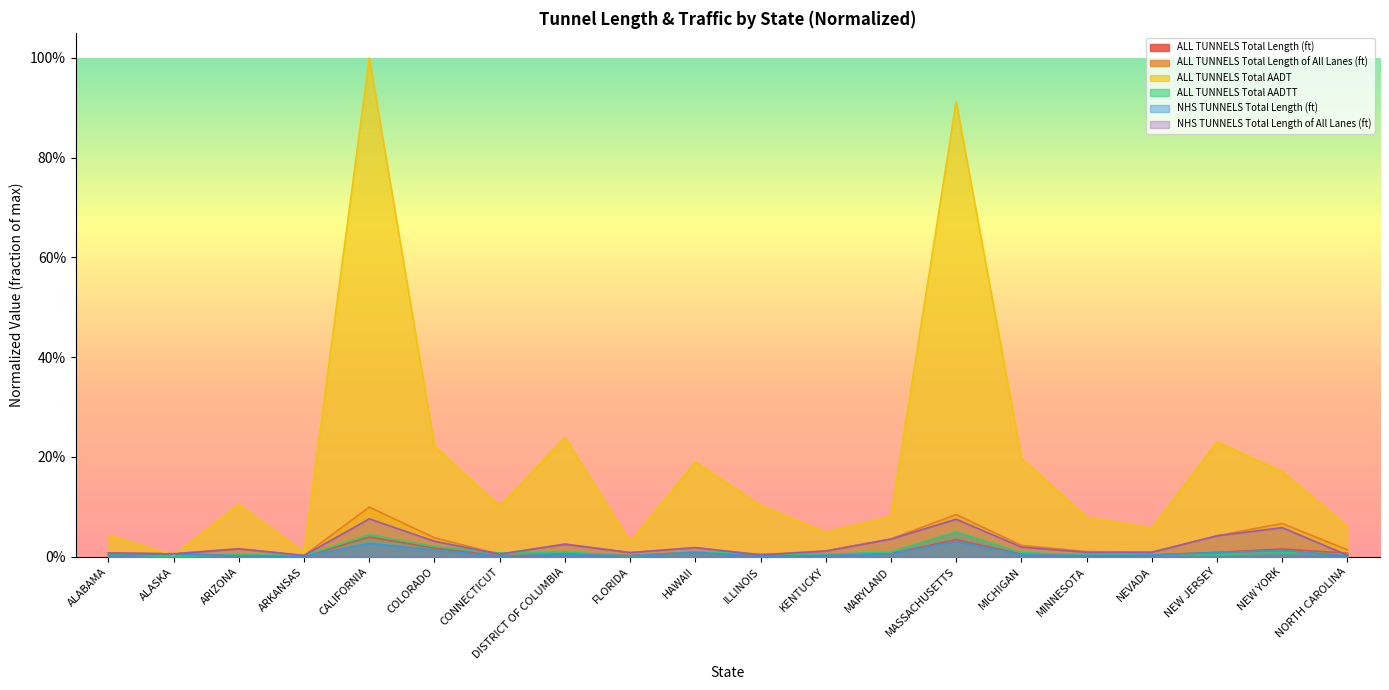

Does the chart display data point markers on the line(s)?

No